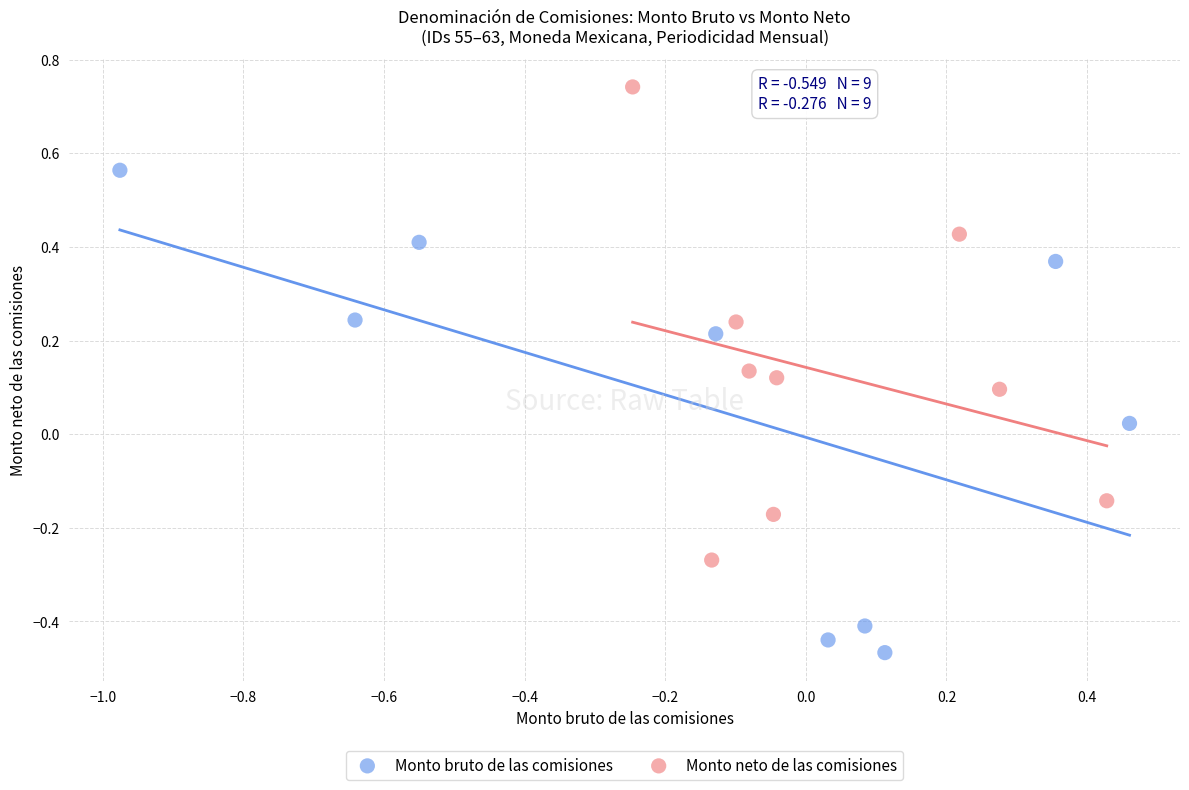

Which series reaches the maximum Y coordinate?

Monto neto de las comisiones